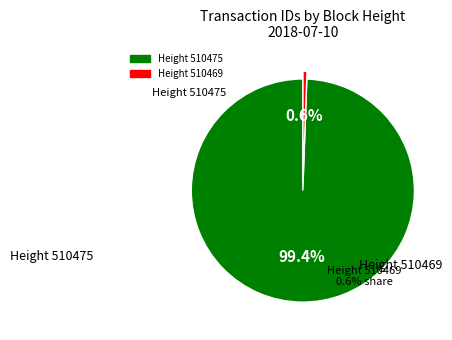

What is the change in value from 510475 to 510469?

-7756063784149445632